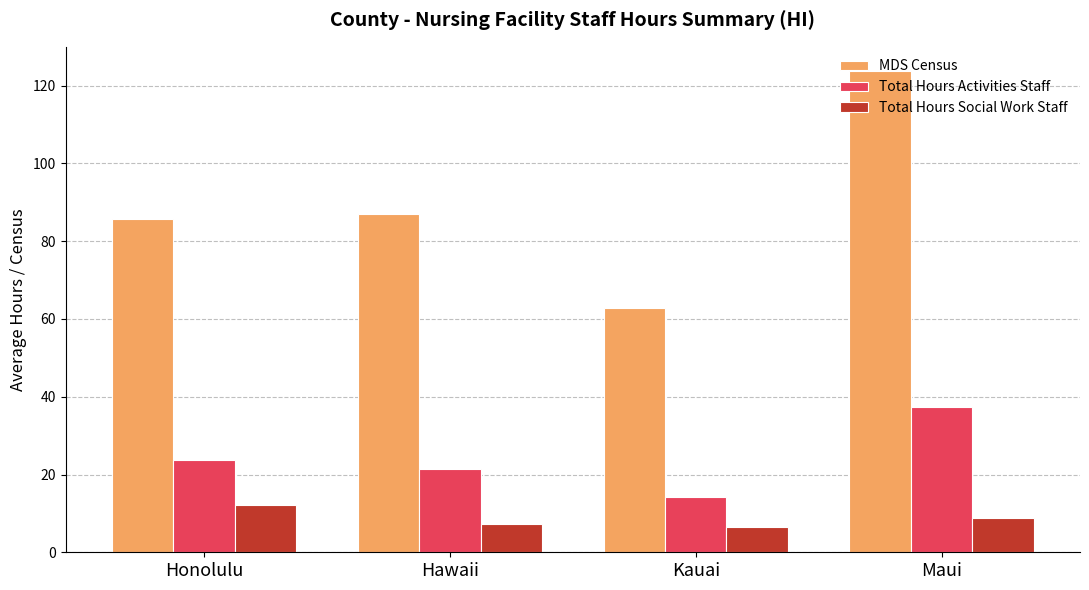

At which label is MDS Census closest to 93?

Hawaii